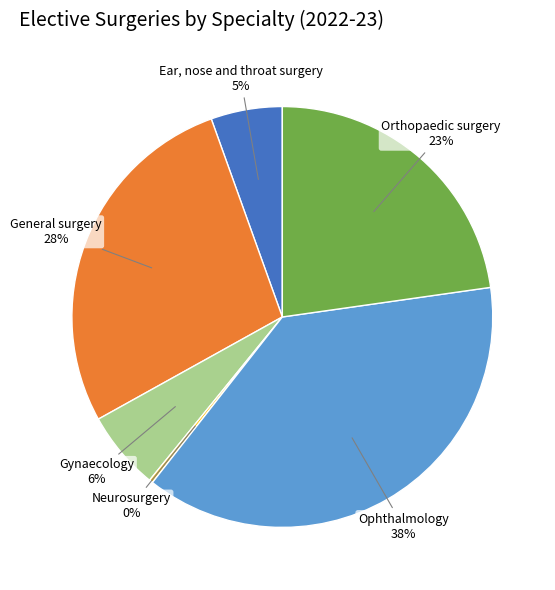

Count the number of slices in the pie.

6